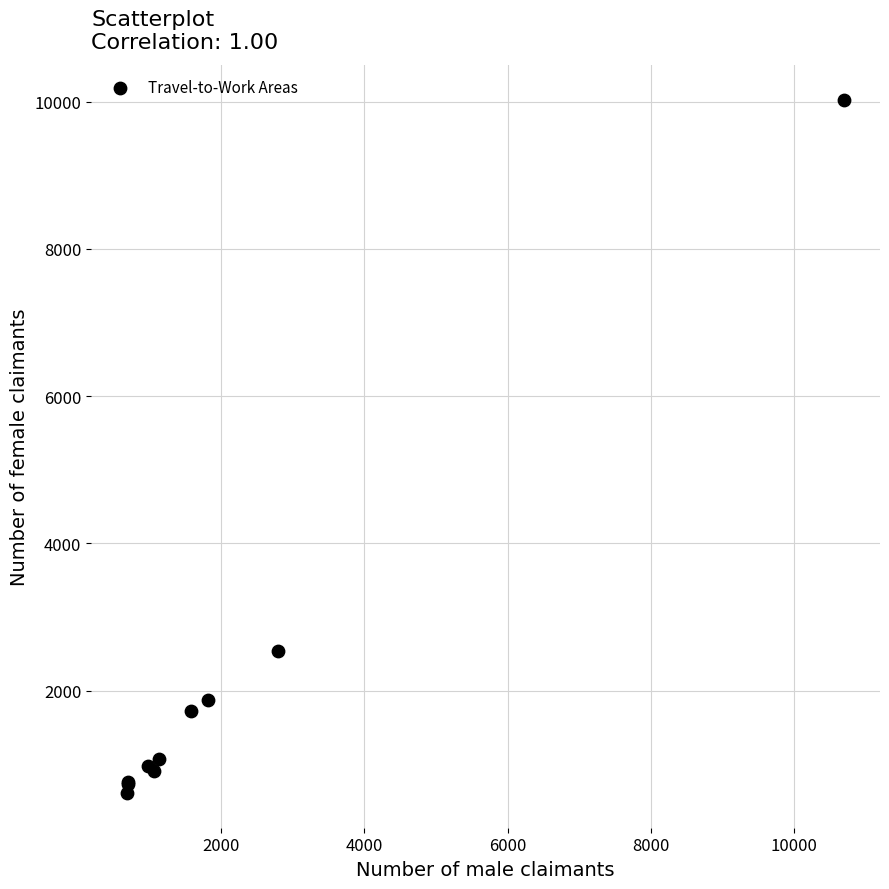

What Y value in the scatter plot is closest to 5320?

2535